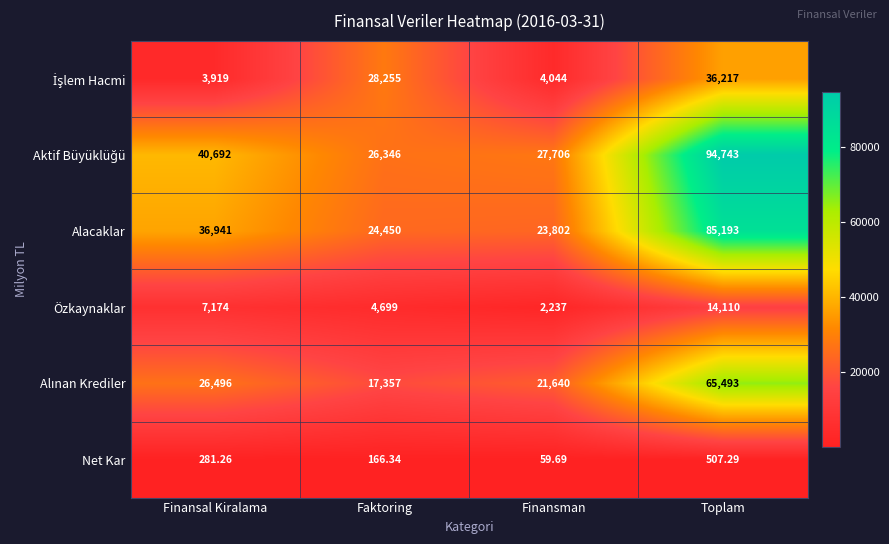

At which label is Net Kar closest to 283?

Finansal Kiralama